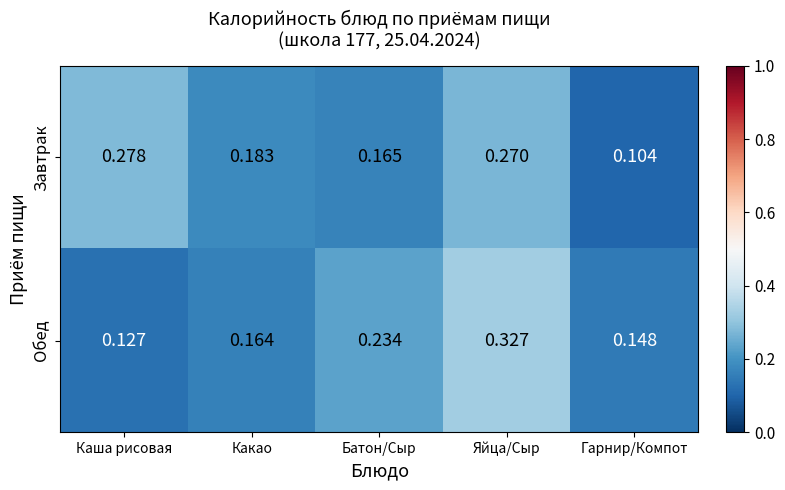

At which label is Обед closest to 0?

Каша рисовая